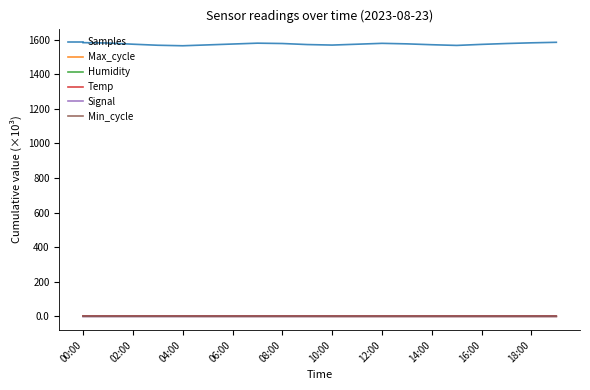

Which series has the widest spread of values?

Samples